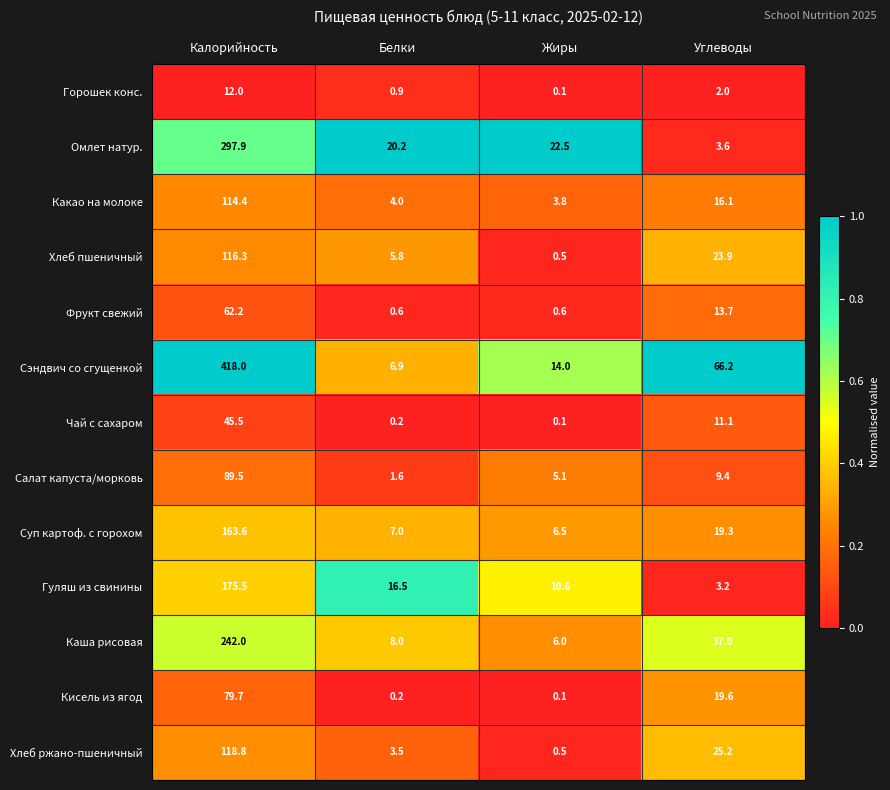

Which series has the largest range (max minus min)?

Сэндвич со сгущенкой